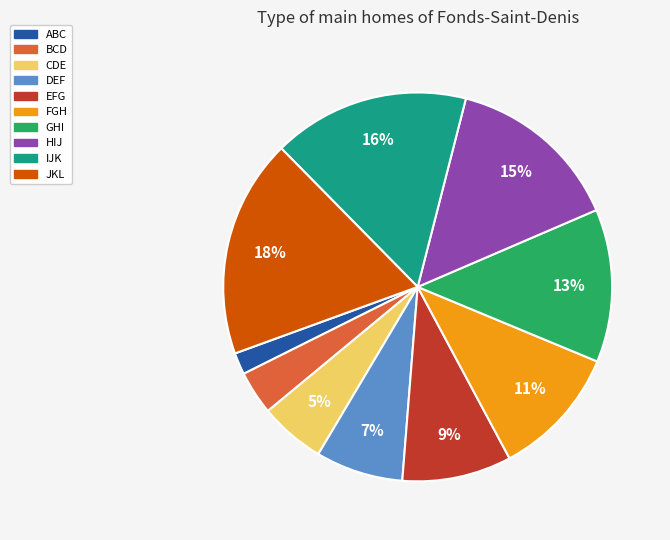

To the nearest percent, what percentage of the pie is FGH?

11%